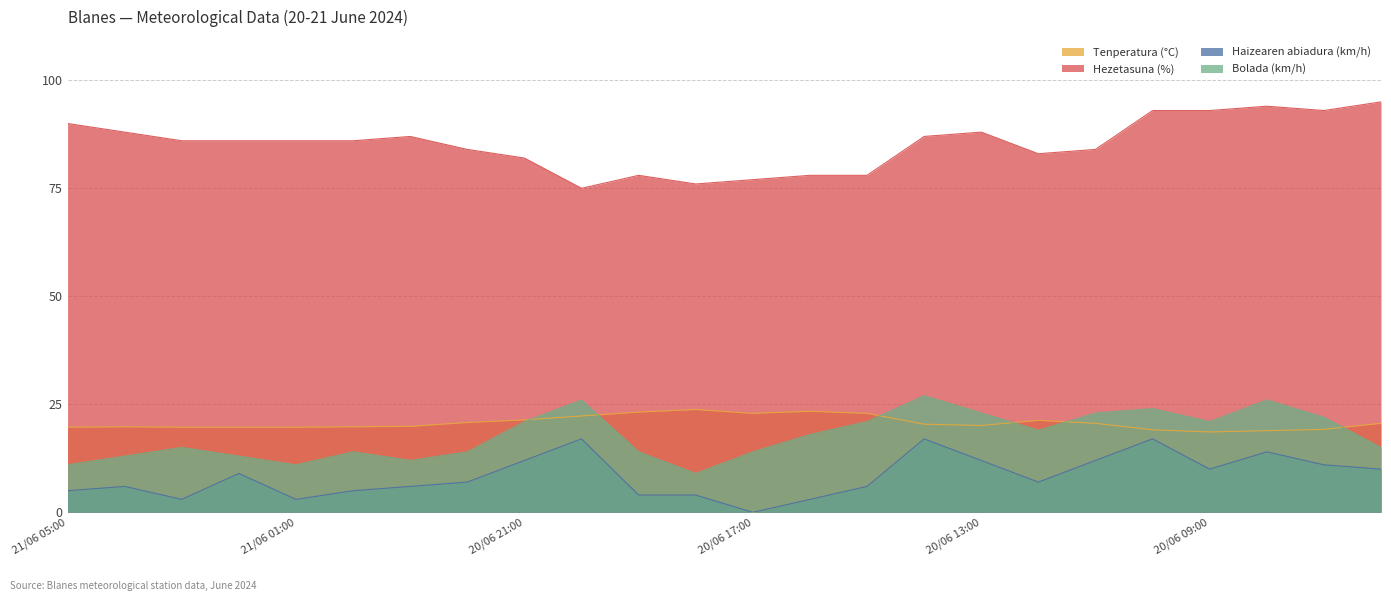

Is the value of Tenperatura (°C) at 21/06 02:00 greater than the value of Bolada (km/h) at 20/06 19:00?

Yes